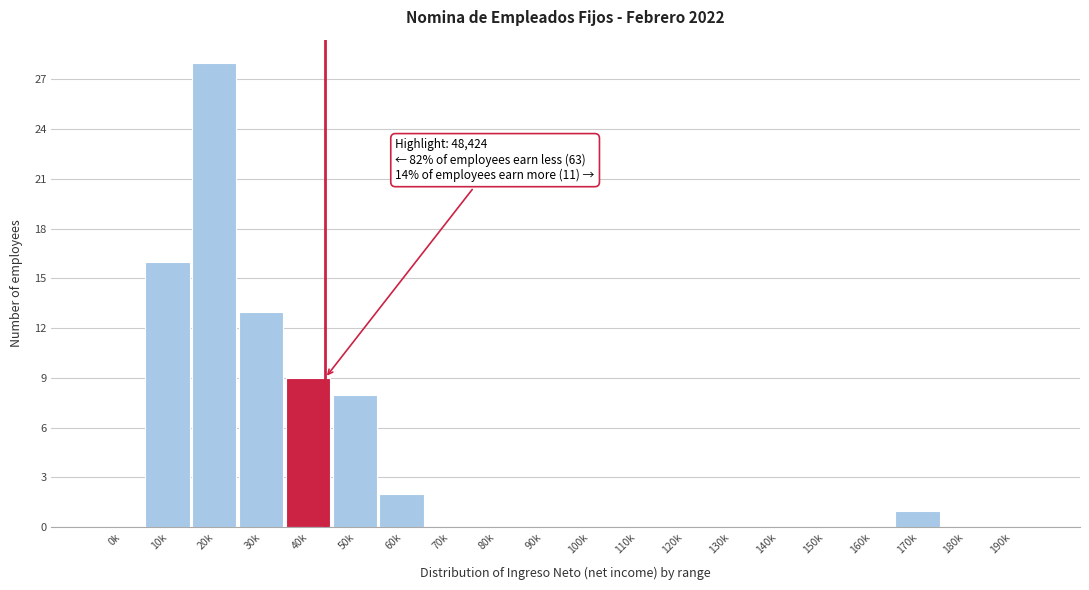

Reading left to right, extract all data points from this chart.

0k=0	10k=16	20k=28	30k=13	40k=9	50k=8	60k=2	70k=0	80k=0	90k=0	100k=0	110k=0	120k=0	130k=0	140k=0	150k=0	160k=0	170k=1	180k=0	190k=0